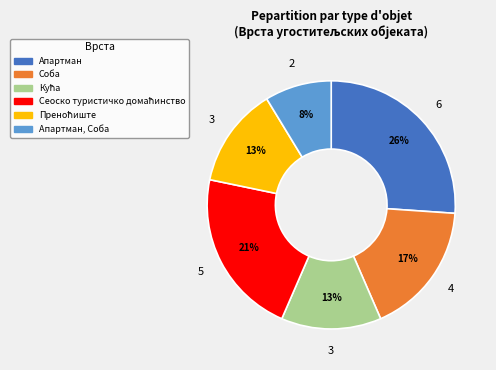

Combined, do Соба and Апартман, Соба account for over 50%?

No